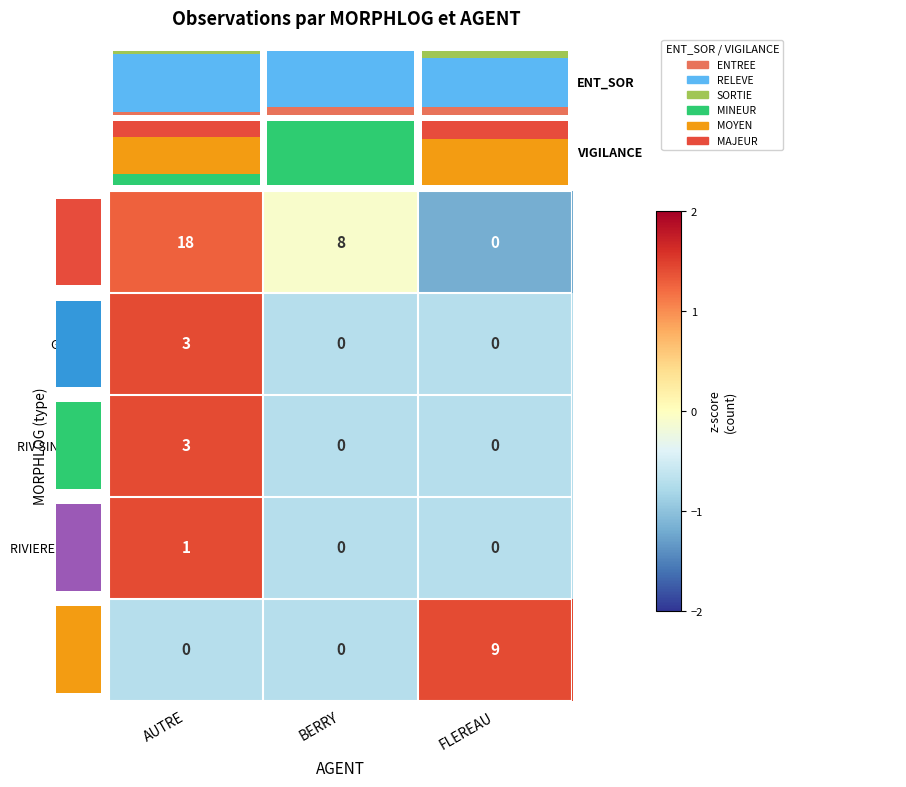

The MOYEN series shows 0.7 at FLEREAU. True or false?

True